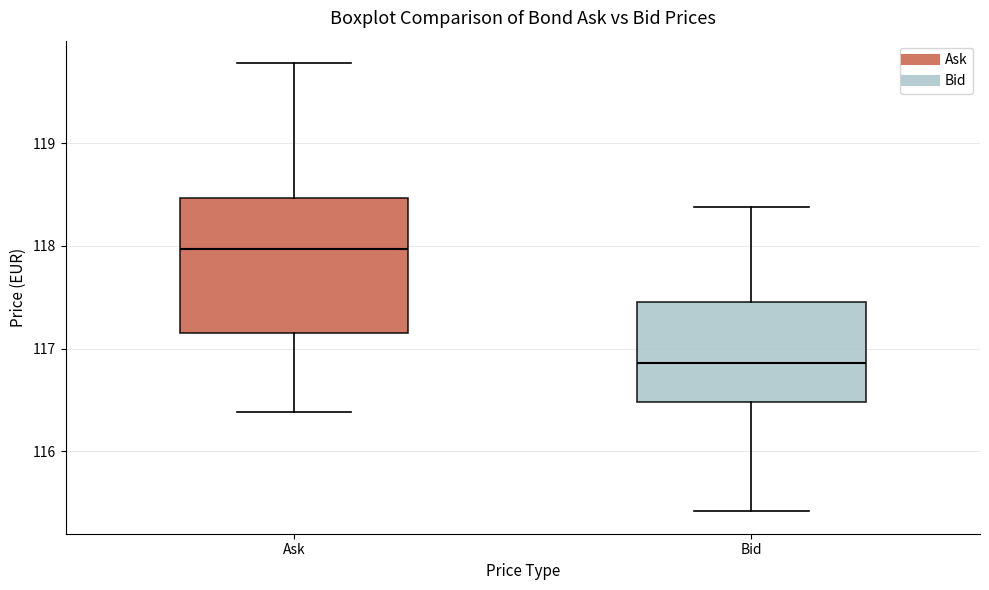

Which box has the highest median line?

Ask